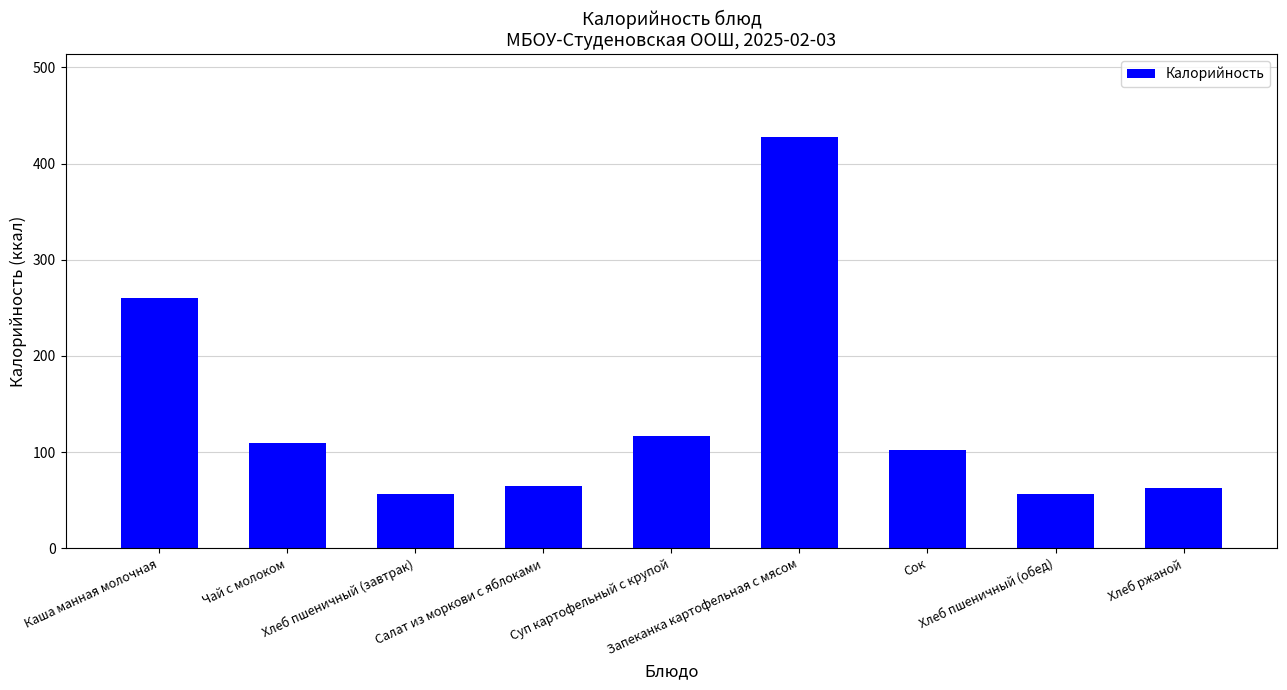

Where does the data first go above 102?

Каша манная молочная